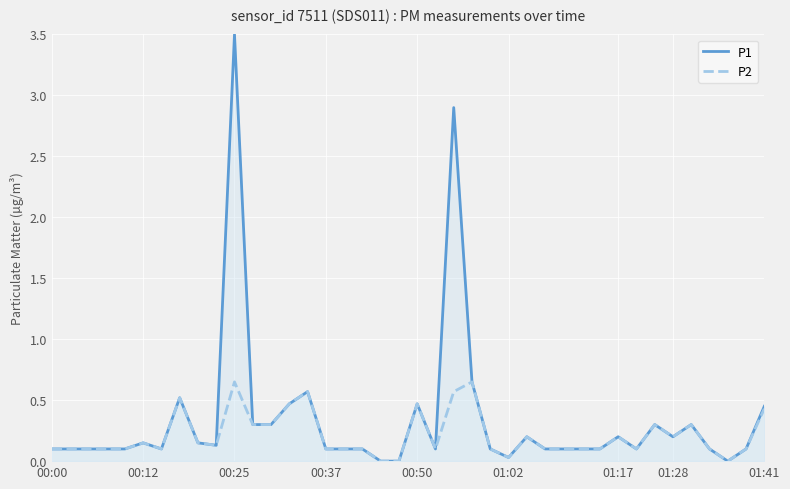

True or false: P2 and P1 intersect in this chart.

False